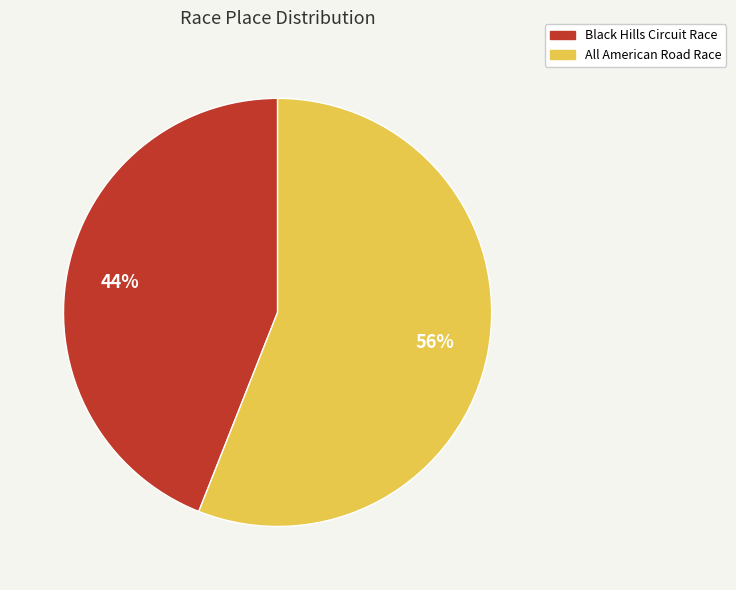

Combined, do All American Road Race and Black Hills Circuit Race account for over 50%?

Yes